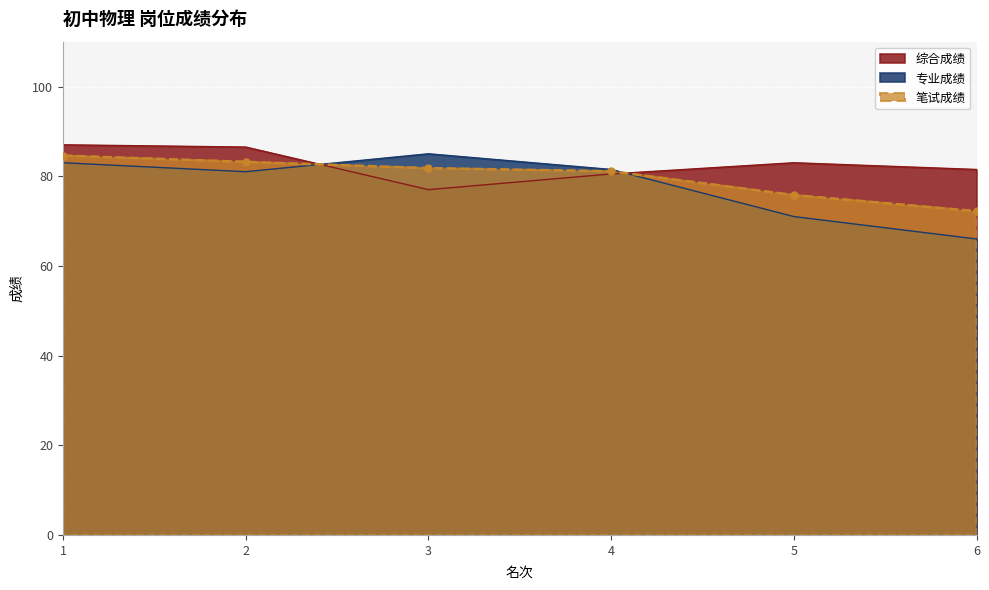

Which series has the widest spread of values?

专业成绩